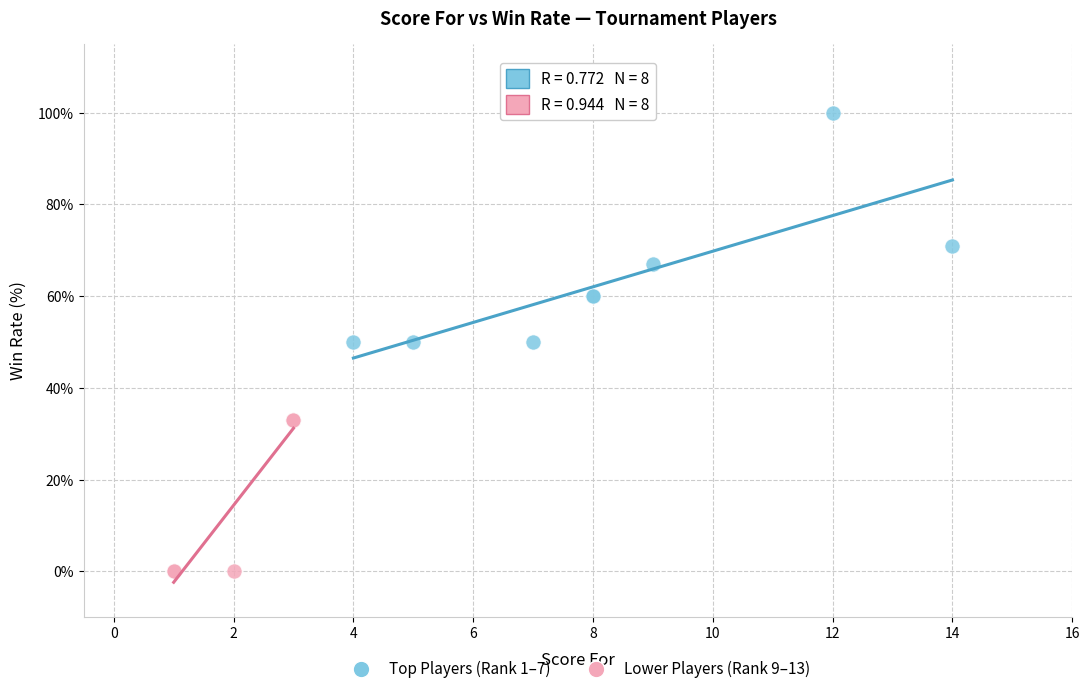

Which series reaches the minimum Y coordinate?

Lower Players (Rank 9–13)